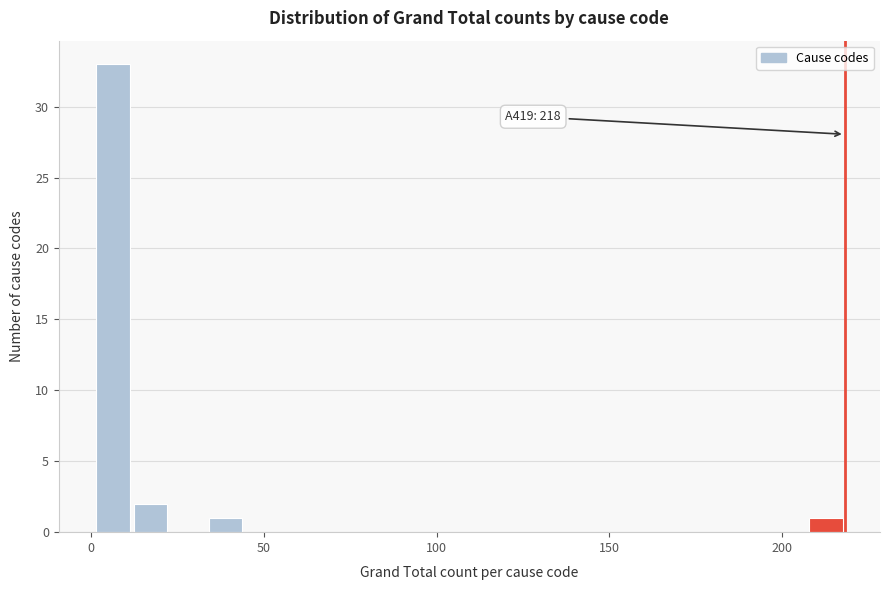

Around what value on the x-axis is the tallest bar? Give the approximate position of its centre, as read against the axis.

5